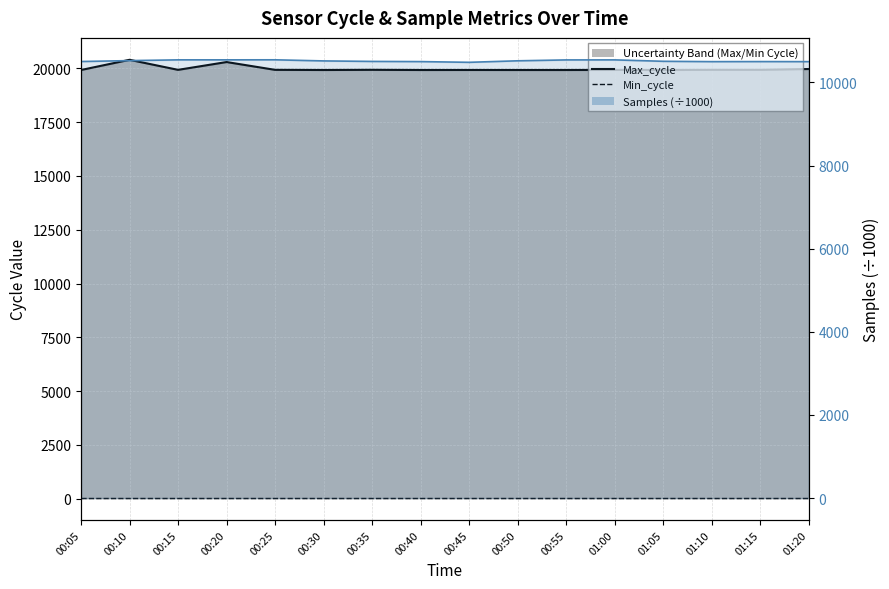

The Min_cycle series shows 28.0 at 01:00. True or false?

True